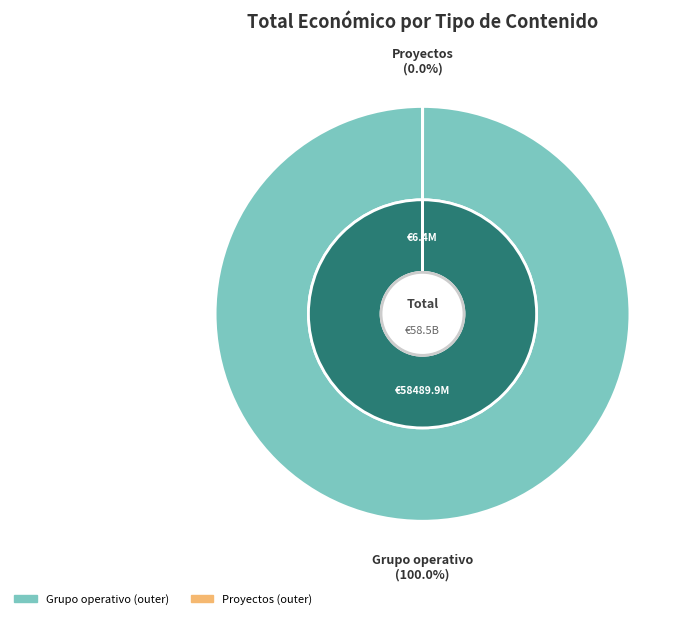

True or false: Grupo operativo accounts for 13% of the total.

False